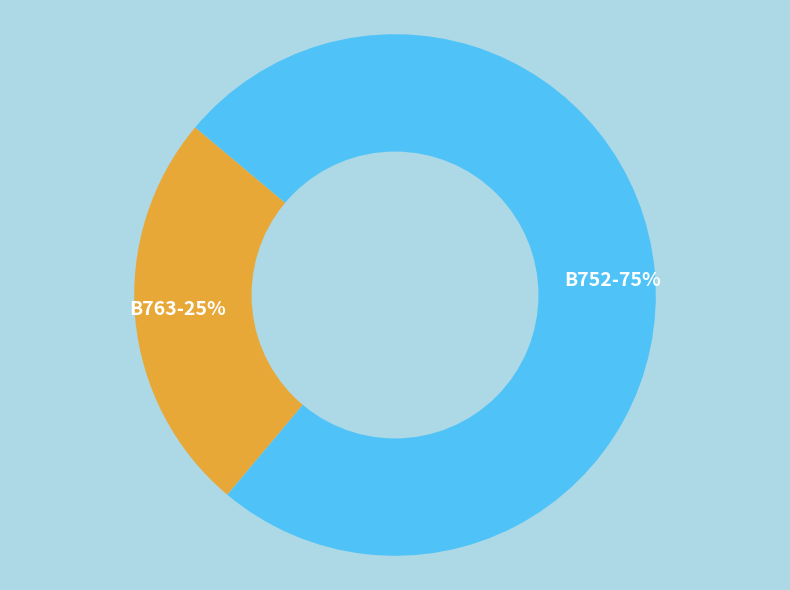

Which has a higher value, B752-75% or B763-25%?

B752-75%